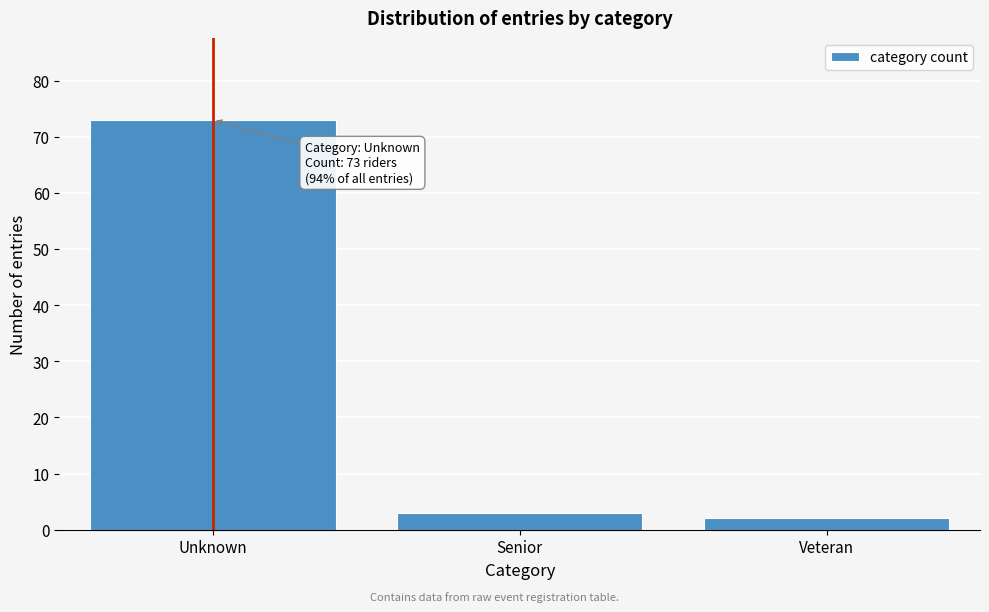

Reading right to left, list all the values displayed in this chart.

2	3	73